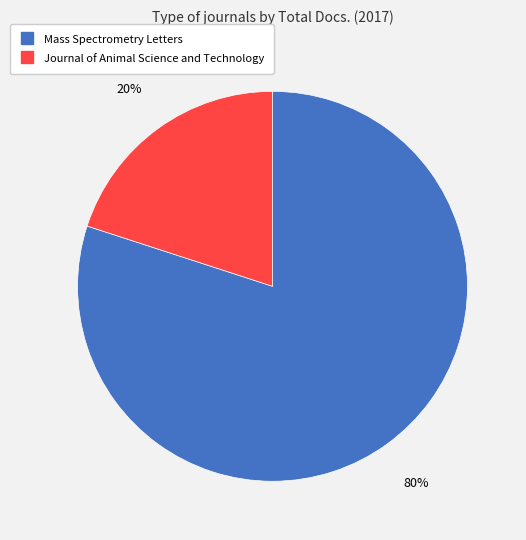

Between Journal of Animal Science and Technology and Mass Spectrometry Letters, which is larger?

Mass Spectrometry Letters